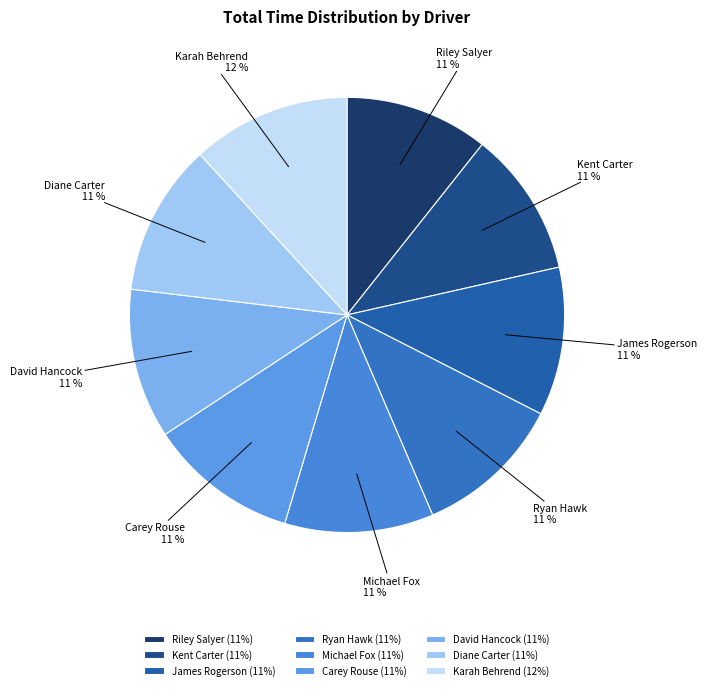

True or false: Riley Salyer accounts for 20% of the total.

False